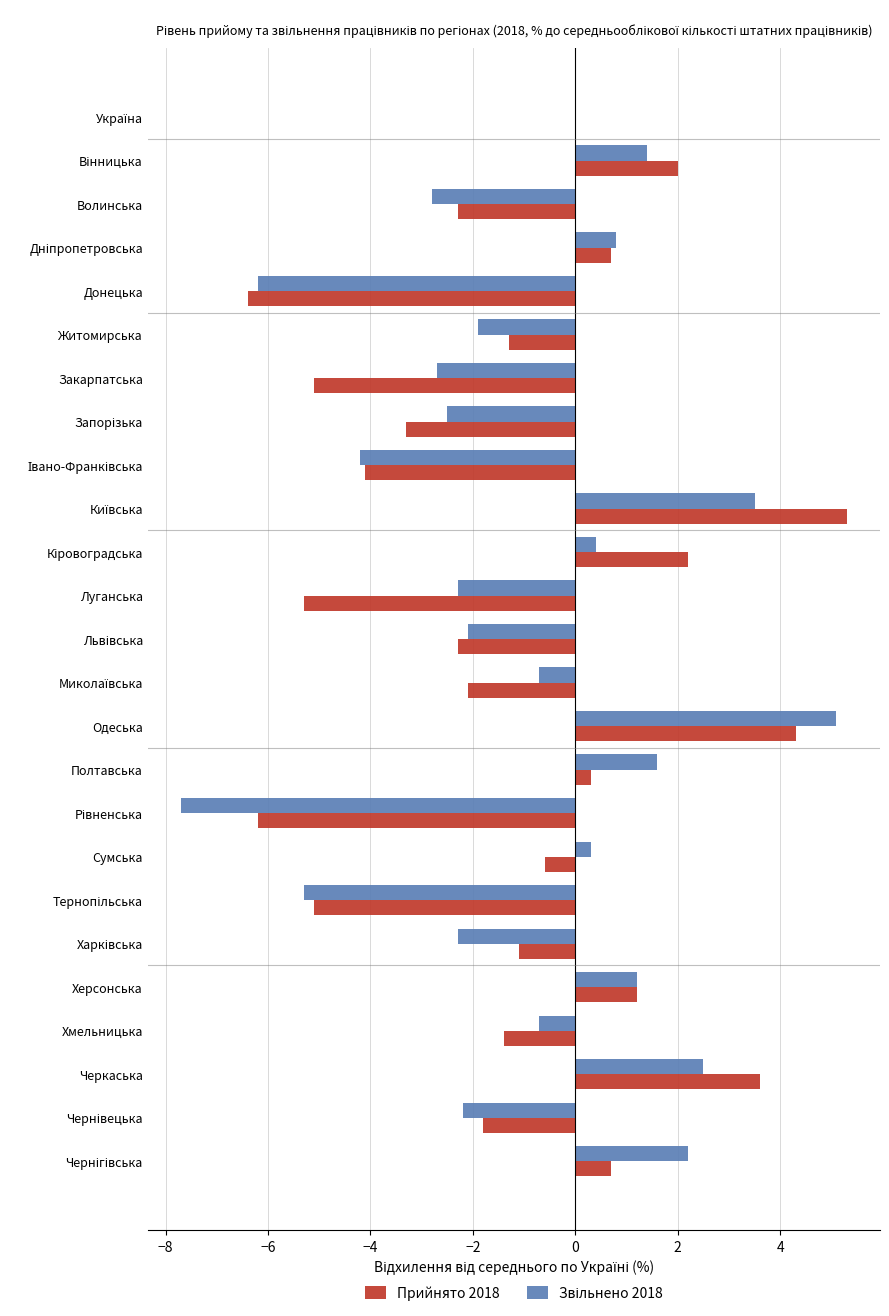

At which category is the sum across all series the highest?

Одеська